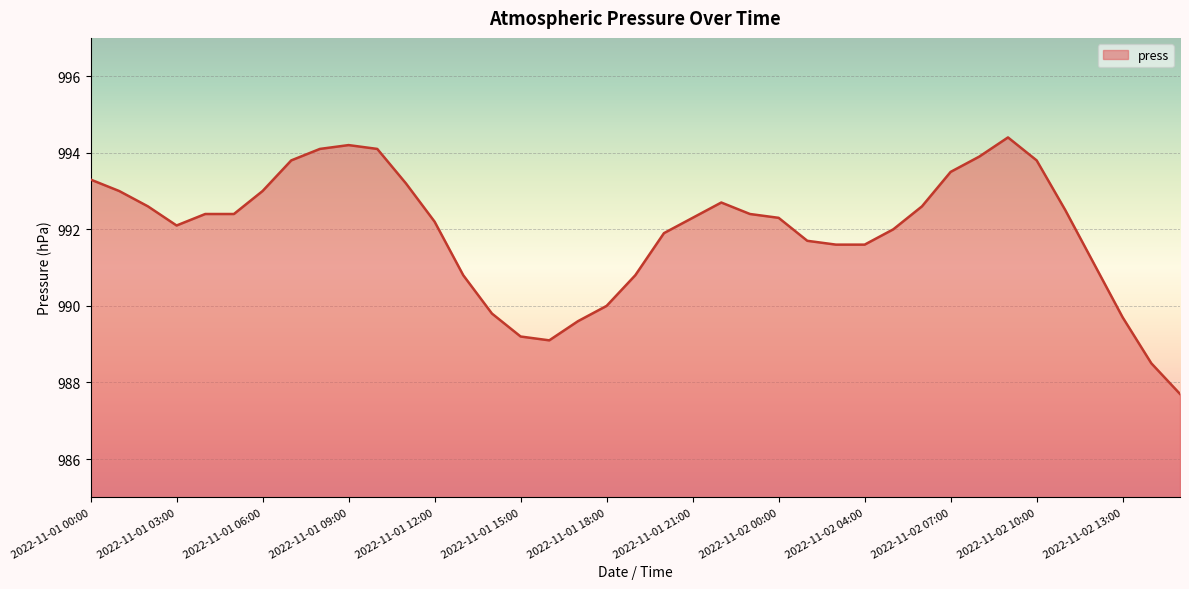

What is the smallest value displayed?

987.7